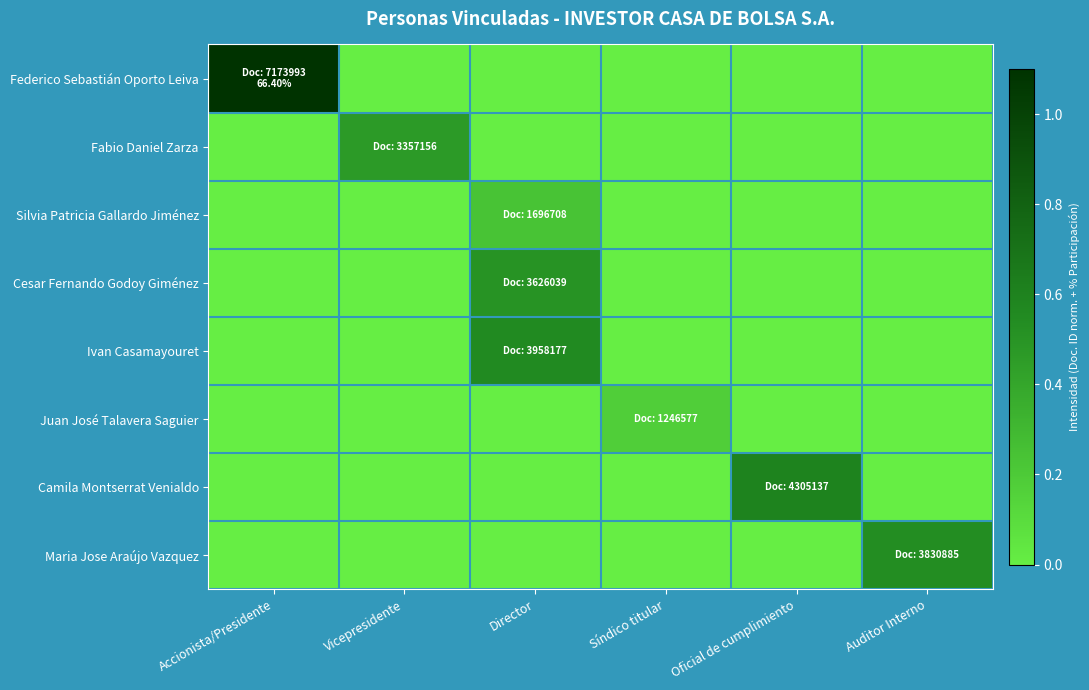

Reading right to left, what are all the values shown in this chart?

Federico Sebastián Oporto Leiva: Auditor Interno=0.0	Oficial de cumplimiento=0.0	Síndico titular=0.0	Director=0.0	Vicepresidente=0.0	Accionista/Presidente=1.7
Fabio Daniel Zarza: Auditor Interno=0.0	Oficial de cumplimiento=0.0	Síndico titular=0.0	Director=0.0	Vicepresidente=0.5	Accionista/Presidente=0.0
Silvia Patricia Gallardo Jiménez: Auditor Interno=0.0	Oficial de cumplimiento=0.0	Síndico titular=0.0	Director=0.2	Vicepresidente=0.0	Accionista/Presidente=0.0
Cesar Fernando Godoy Giménez: Auditor Interno=0.0	Oficial de cumplimiento=0.0	Síndico titular=0.0	Director=0.5	Vicepresidente=0.0	Accionista/Presidente=0.0
Ivan Casamayouret: Auditor Interno=0.0	Oficial de cumplimiento=0.0	Síndico titular=0.0	Director=0.6	Vicepresidente=0.0	Accionista/Presidente=0.0
Juan José Talavera Saguier: Auditor Interno=0.0	Oficial de cumplimiento=0.0	Síndico titular=0.2	Director=0.0	Vicepresidente=0.0	Accionista/Presidente=0.0
Camila Montserrat Venialdo: Auditor Interno=0.0	Oficial de cumplimiento=0.6	Síndico titular=0.0	Director=0.0	Vicepresidente=0.0	Accionista/Presidente=0.0
Maria Jose Araújo Vazquez: Auditor Interno=0.5	Oficial de cumplimiento=0.0	Síndico titular=0.0	Director=0.0	Vicepresidente=0.0	Accionista/Presidente=0.0